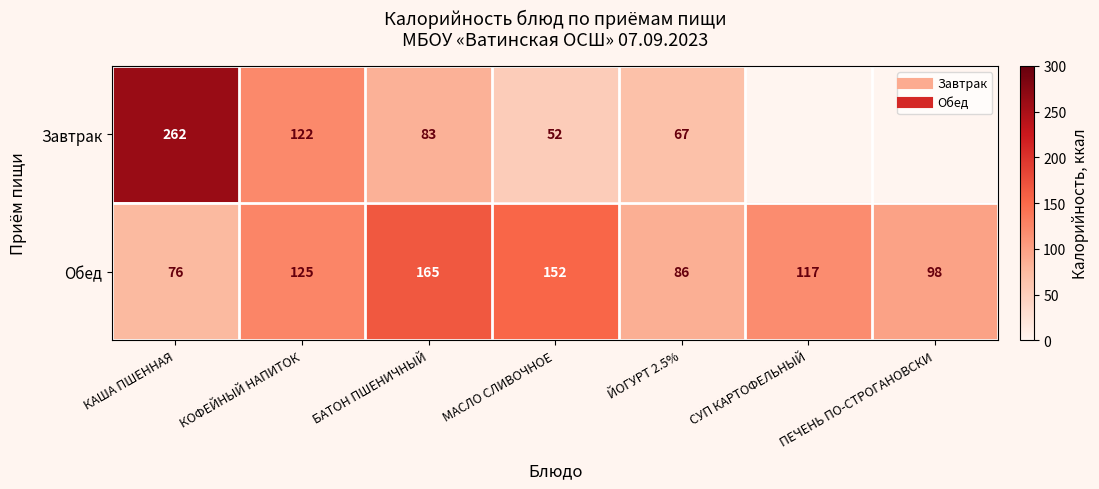

Is it true that Завтрак equals 52.1 at МАСЛО СЛИВОЧНОЕ?

True